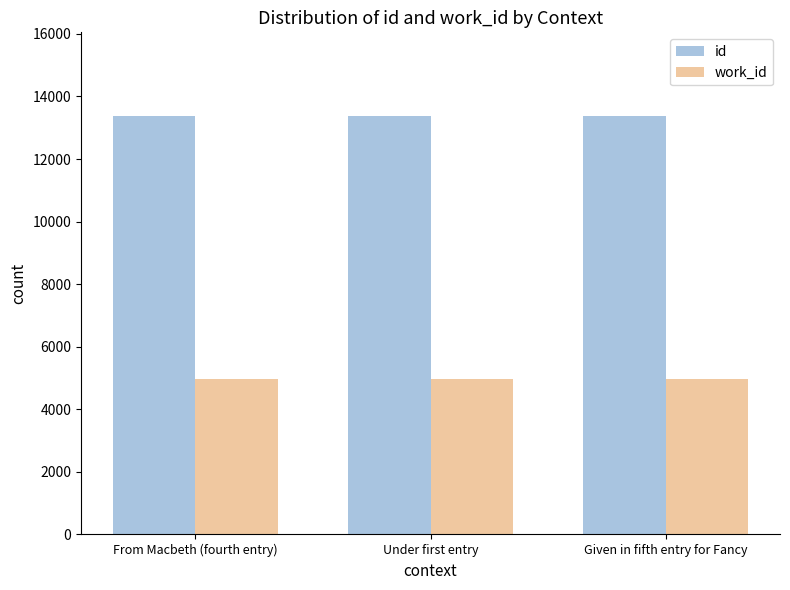

Read the id value at From Macbeth (fourth entry).

13366